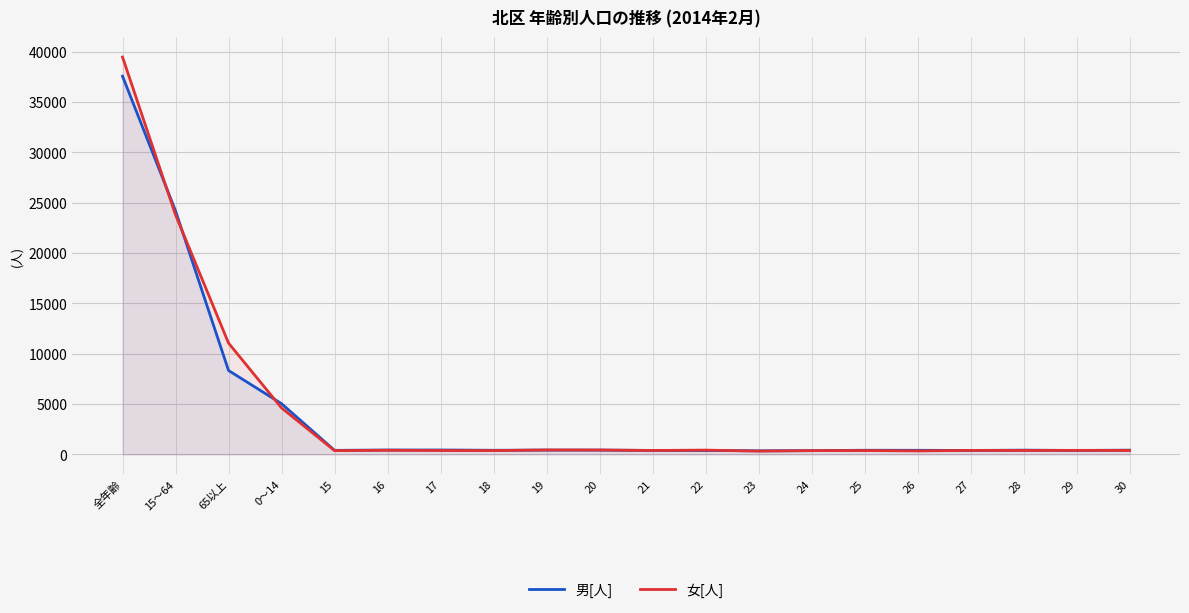

What is the minimum value for 女[人]?

328